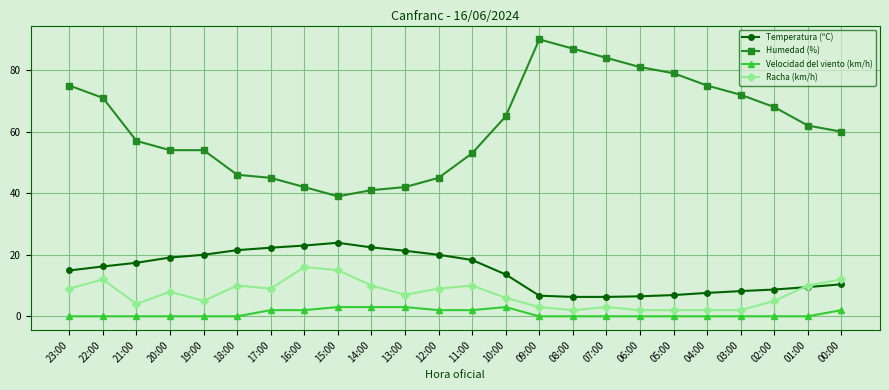

True or false: Velocidad del viento (km/h) and Racha (km/h) cross at least once.

False